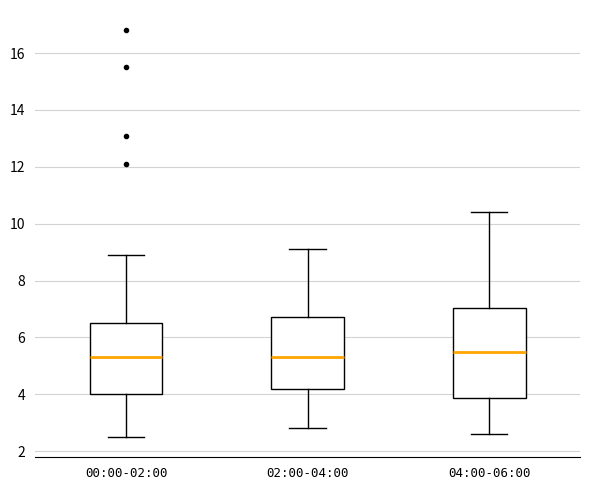

Comparing the boxes themselves (not the whiskers), which one is the tallest?

04:00-06:00